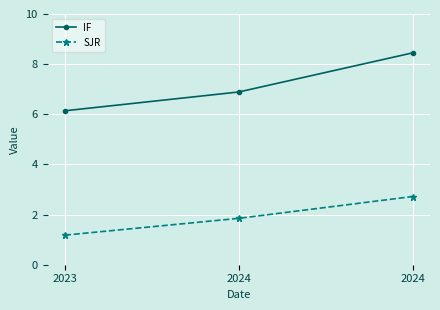

What is the difference between the IF values at 2023 and 2024?

2.3